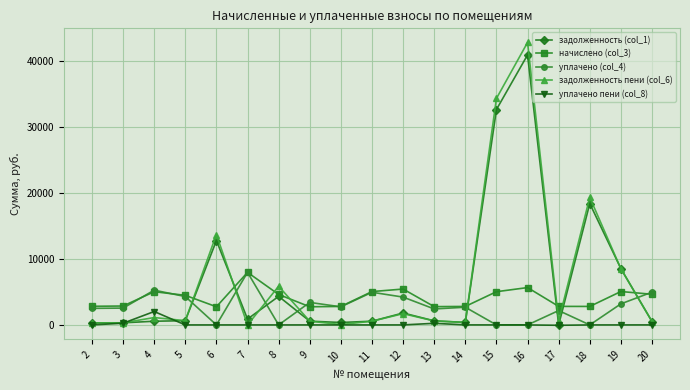

What are all the series names shown in the legend?

задолженность (col_1), начислено (col_3), уплачено (col_4), задолженность пени (col_6), уплачено пени (col_8)